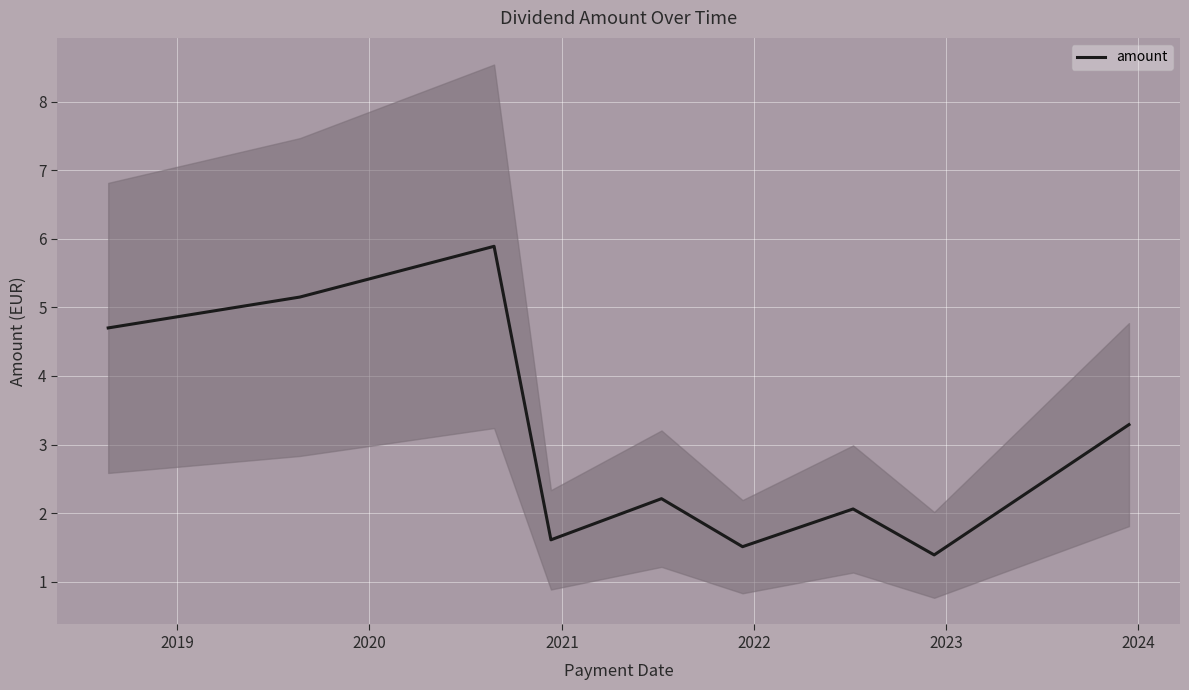

True or false: the data has more than 0 interior local peaks.

True